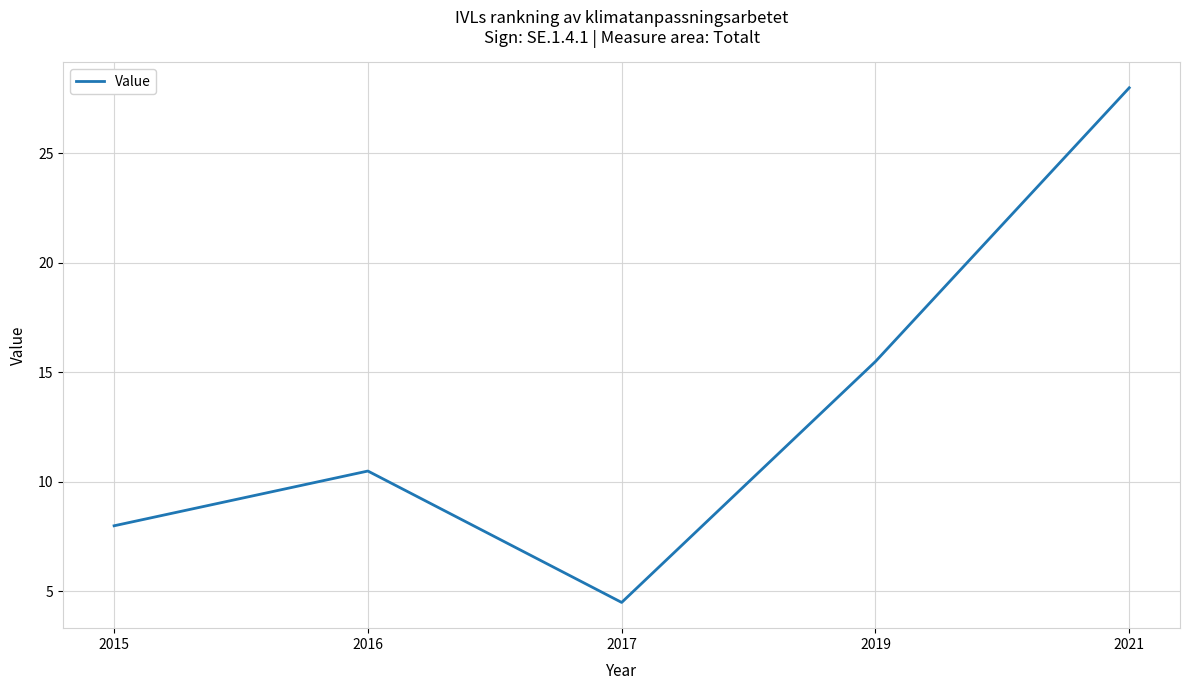

Is it true that the value at 2017 is 5.9?

False